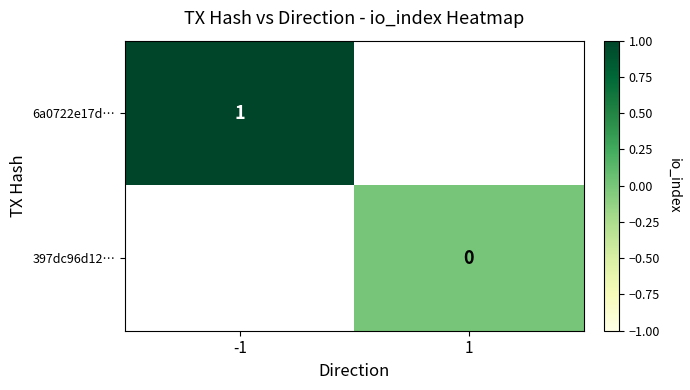

The 6a0722e17d… series shows 1 at -1. True or false?

True